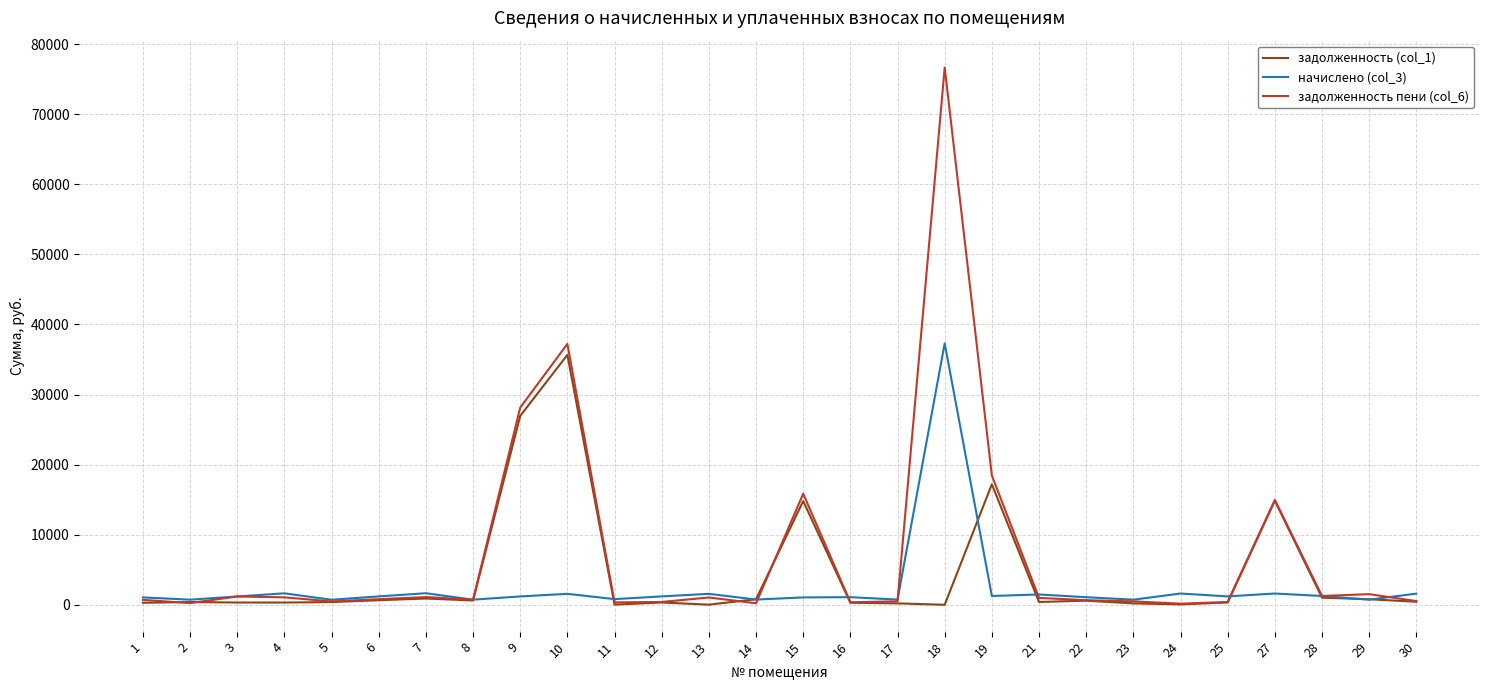

At which label is задолженность (col_1) closest to 17828?

19